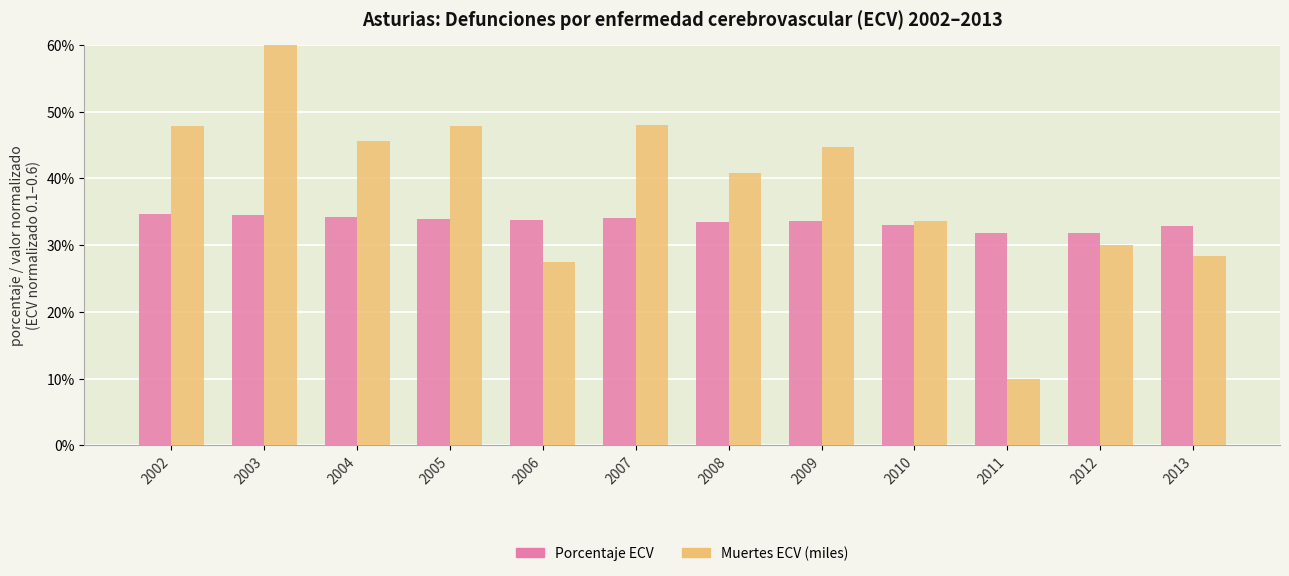

Which series has the widest spread of values?

Muertes ECV (miles)